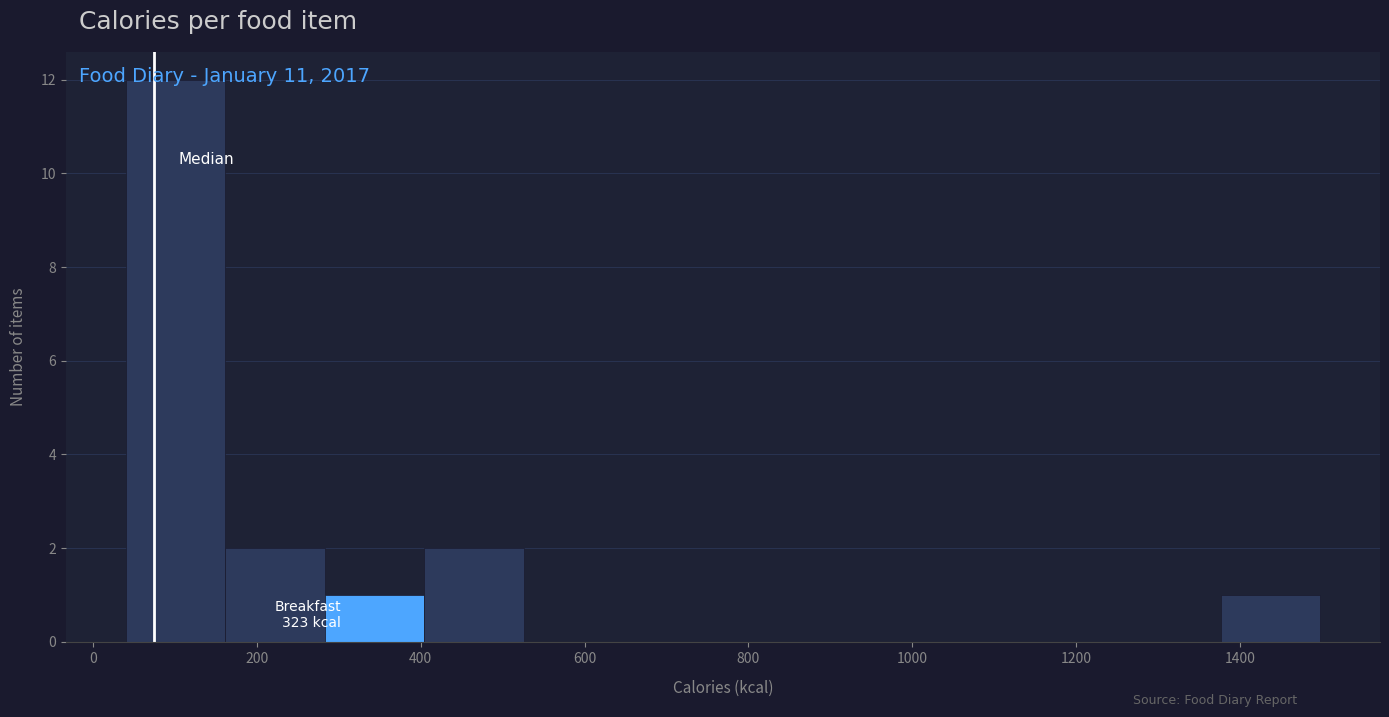

Over which range of the x-axis is the bar tallest?

40 to 160